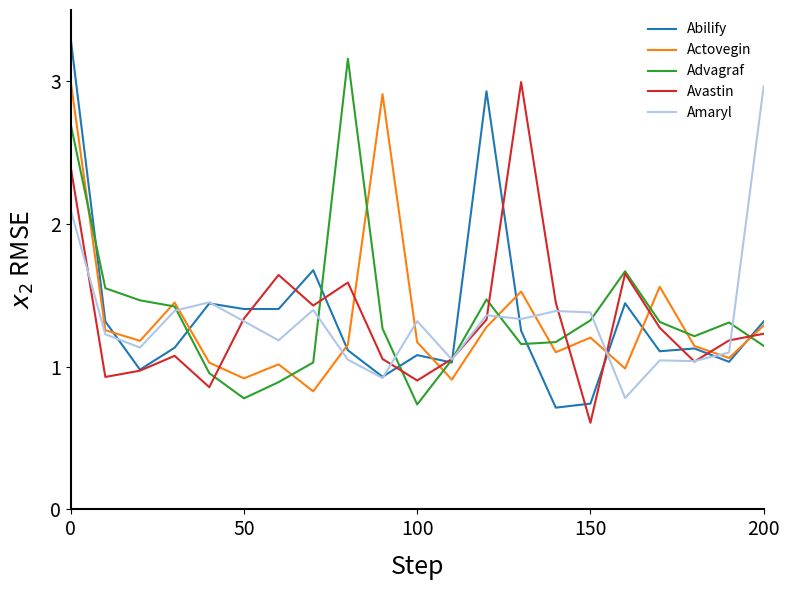

What is the lowest value of the Actovegin series?

0.8